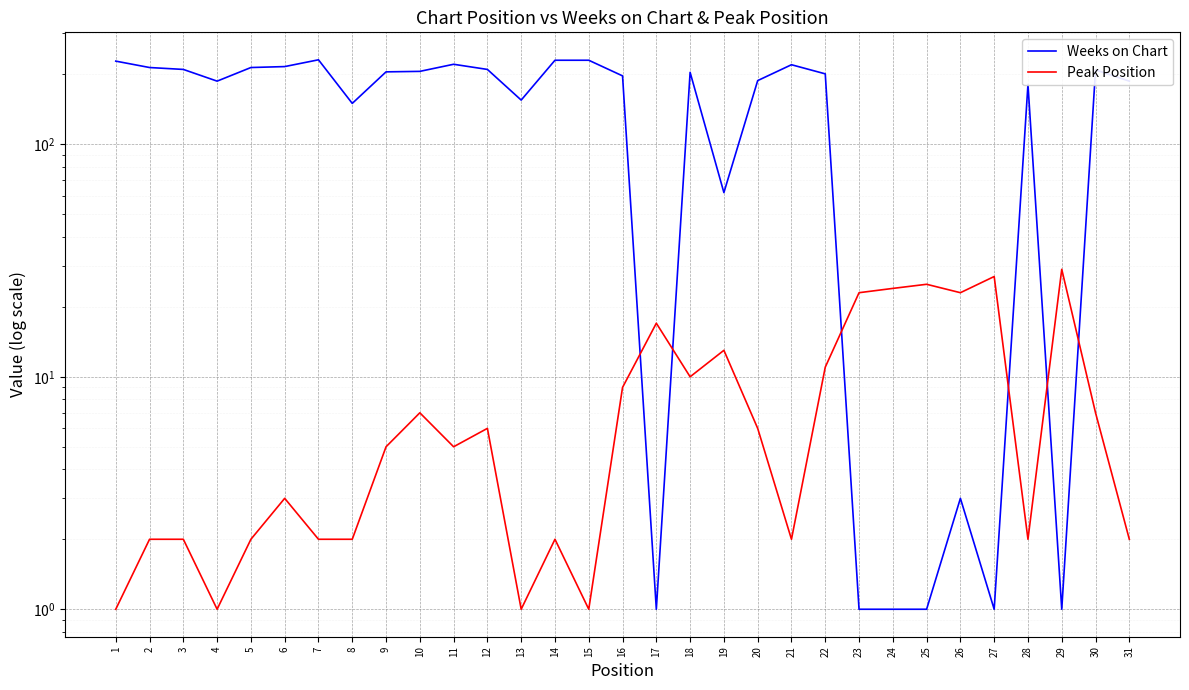

How many values in the Peak Position series are below 5?

14